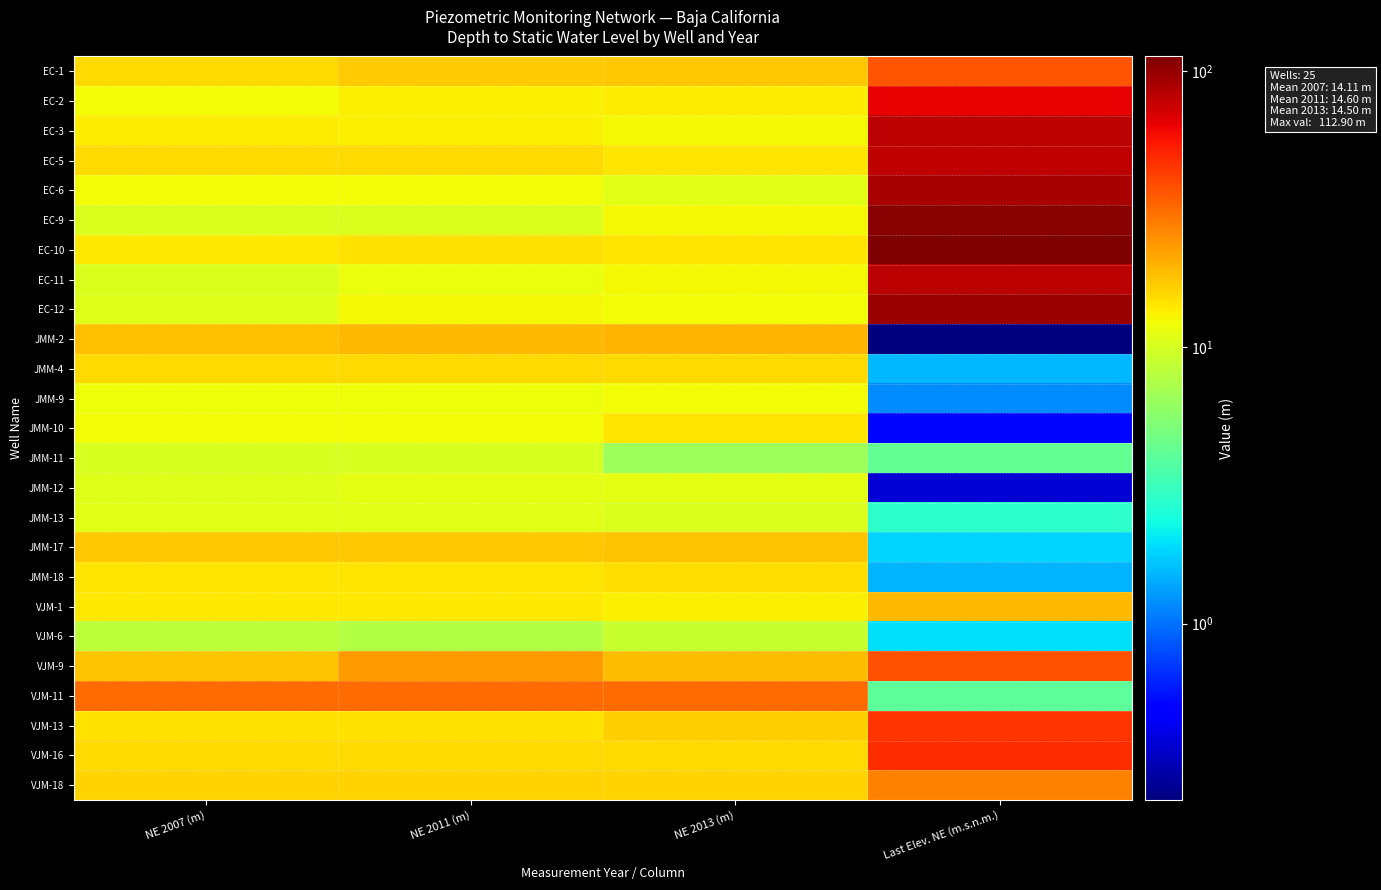

Reading right to left, what are all the values shown in this chart?

EC-1: Last Elev. NE (m.s.n.m.)=36.4	NE 2013 (m)=17.1	NE 2011 (m)=16.9	NE 2007 (m)=15.5
EC-2: Last Elev. NE (m.s.n.m.)=63.8	NE 2013 (m)=13.6	NE 2011 (m)=13.4	NE 2007 (m)=12.3
EC-3: Last Elev. NE (m.s.n.m.)=81.7	NE 2013 (m)=12.6	NE 2011 (m)=13.4	NE 2007 (m)=13.7
EC-5: Last Elev. NE (m.s.n.m.)=79.4	NE 2013 (m)=14.2	NE 2011 (m)=15.2	NE 2007 (m)=15.2
EC-6: Last Elev. NE (m.s.n.m.)=89.6	NE 2013 (m)=11.0	NE 2011 (m)=12.2	NE 2007 (m)=12.2
EC-9: Last Elev. NE (m.s.n.m.)=105.7	NE 2013 (m)=12.5	NE 2011 (m)=10.3	NE 2007 (m)=10.3
EC-10: Last Elev. NE (m.s.n.m.)=112.9	NE 2013 (m)=14.3	NE 2011 (m)=14.5	NE 2007 (m)=13.8
EC-11: Last Elev. NE (m.s.n.m.)=80.7	NE 2013 (m)=12.5	NE 2011 (m)=11.9	NE 2007 (m)=10.5
EC-12: Last Elev. NE (m.s.n.m.)=95.4	NE 2013 (m)=12.4	NE 2011 (m)=12.5	NE 2007 (m)=10.6
JMM-2: Last Elev. NE (m.s.n.m.)=0.2	NE 2013 (m)=19.4	NE 2011 (m)=19.0	NE 2007 (m)=18.2
JMM-4: Last Elev. NE (m.s.n.m.)=1.5	NE 2013 (m)=15.2	NE 2011 (m)=15.3	NE 2007 (m)=15.3
JMM-9: Last Elev. NE (m.s.n.m.)=1.2	NE 2013 (m)=12.2	NE 2011 (m)=12.1	NE 2007 (m)=12.1
JMM-10: Last Elev. NE (m.s.n.m.)=0.5	NE 2013 (m)=14.1	NE 2011 (m)=12.3	NE 2007 (m)=12.3
JMM-11: Last Elev. NE (m.s.n.m.)=4.2	NE 2013 (m)=6.7	NE 2011 (m)=10.1	NE 2007 (m)=10.1
JMM-12: Last Elev. NE (m.s.n.m.)=0.4	NE 2013 (m)=11.2	NE 2011 (m)=11.1	NE 2007 (m)=10.7
JMM-13: Last Elev. NE (m.s.n.m.)=2.8	NE 2013 (m)=10.3	NE 2011 (m)=10.9	NE 2007 (m)=10.9
JMM-17: Last Elev. NE (m.s.n.m.)=1.8	NE 2013 (m)=17.7	NE 2011 (m)=17.5	NE 2007 (m)=17.5
JMM-18: Last Elev. NE (m.s.n.m.)=1.5	NE 2013 (m)=15.0	NE 2011 (m)=14.3	NE 2007 (m)=14.3
VJM-1: Last Elev. NE (m.s.n.m.)=18.9	NE 2013 (m)=13.2	NE 2011 (m)=13.8	NE 2007 (m)=13.8
VJM-6: Last Elev. NE (m.s.n.m.)=2.0	NE 2013 (m)=9.0	NE 2011 (m)=7.8	NE 2007 (m)=8.4
VJM-9: Last Elev. NE (m.s.n.m.)=37.7	NE 2013 (m)=18.5	NE 2011 (m)=23.1	NE 2007 (m)=17.8
VJM-11: Last Elev. NE (m.s.n.m.)=4.0	NE 2013 (m)=31.6	NE 2011 (m)=31.6	NE 2007 (m)=31.6
VJM-13: Last Elev. NE (m.s.n.m.)=45.9	NE 2013 (m)=16.5	NE 2011 (m)=14.6	NE 2007 (m)=14.6
VJM-16: Last Elev. NE (m.s.n.m.)=47.6	NE 2013 (m)=15.5	NE 2011 (m)=15.5	NE 2007 (m)=15.5
VJM-18: Last Elev. NE (m.s.n.m.)=27.4	NE 2013 (m)=16.2	NE 2011 (m)=15.9	NE 2007 (m)=15.9